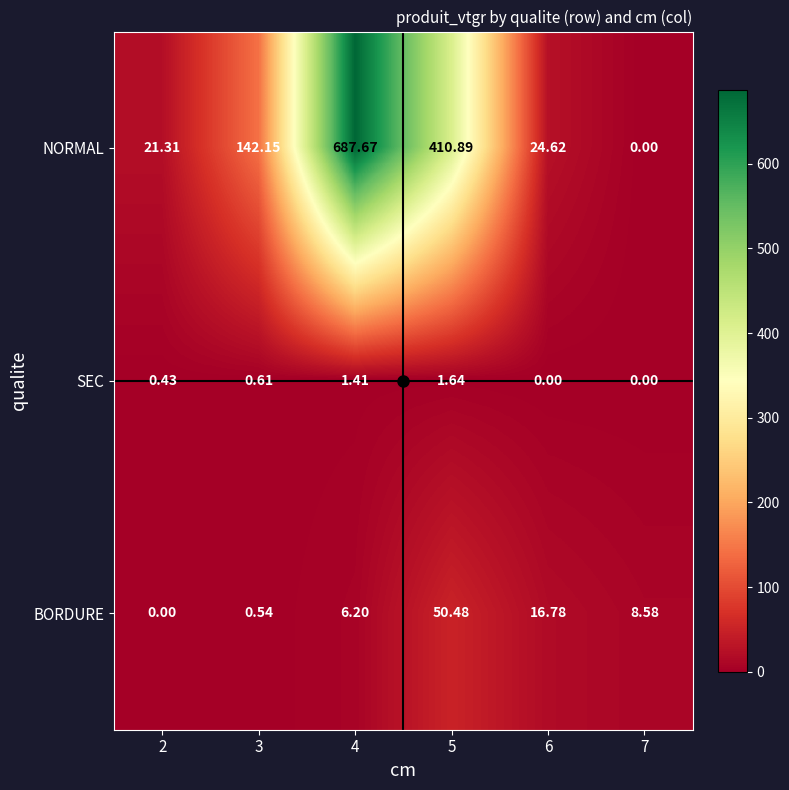

Count the number of categories in the chart.

6